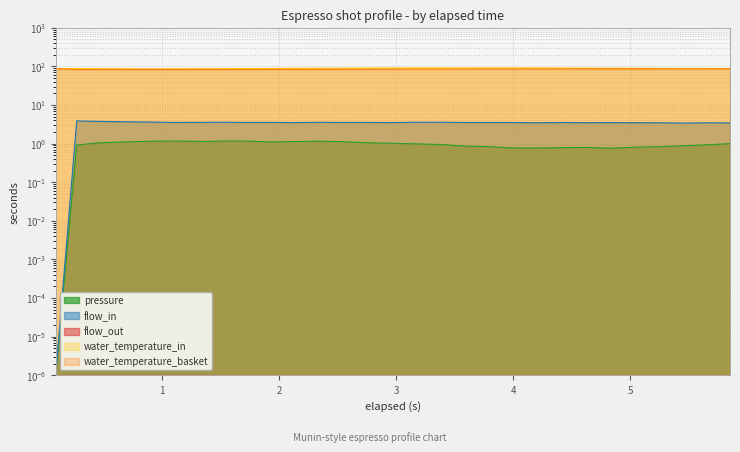

True or false: pressure and water_temperature_in intersect in this chart.

False